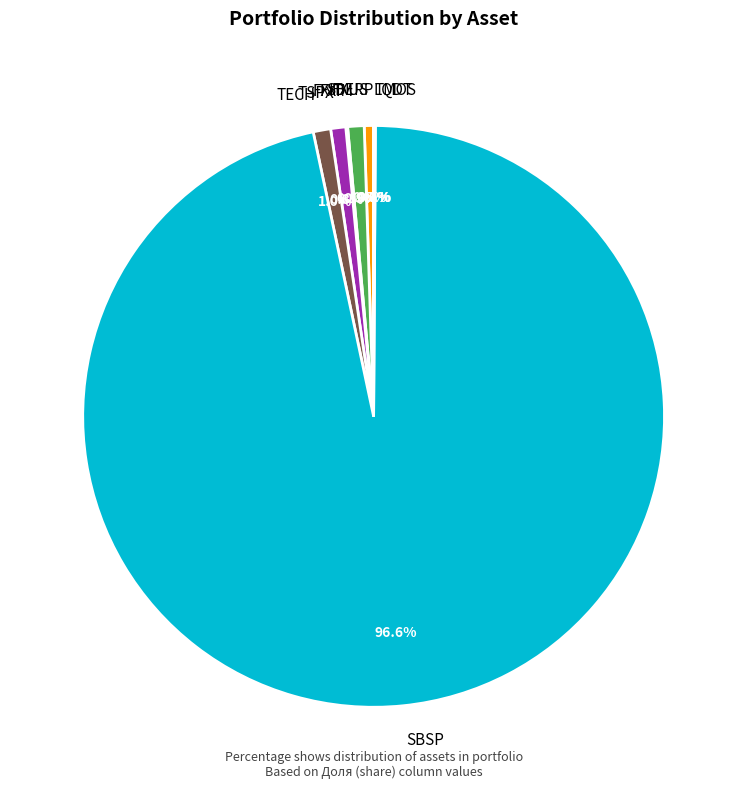

What is the largest slice in the pie chart?

SBSP